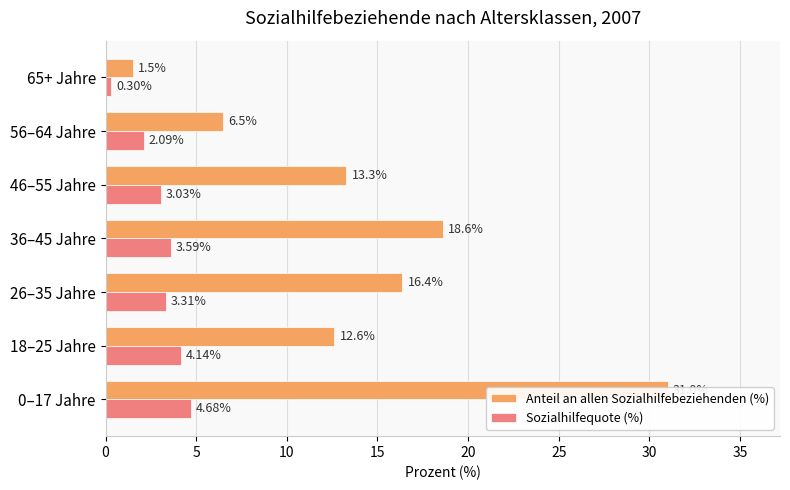

Which series has the largest total across all categories?

Anteil an allen Sozialhilfebeziehenden (%)